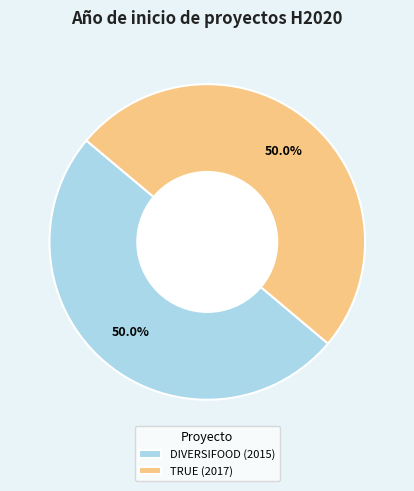

True or false: TRUE (2017) accounts for 50% of the total.

True